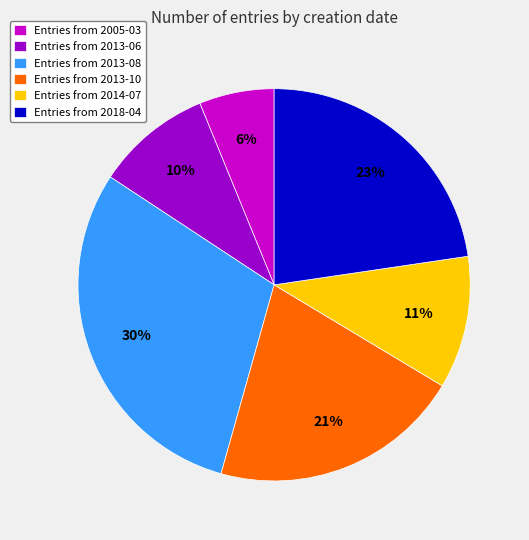

How many slices are in this pie chart?

6